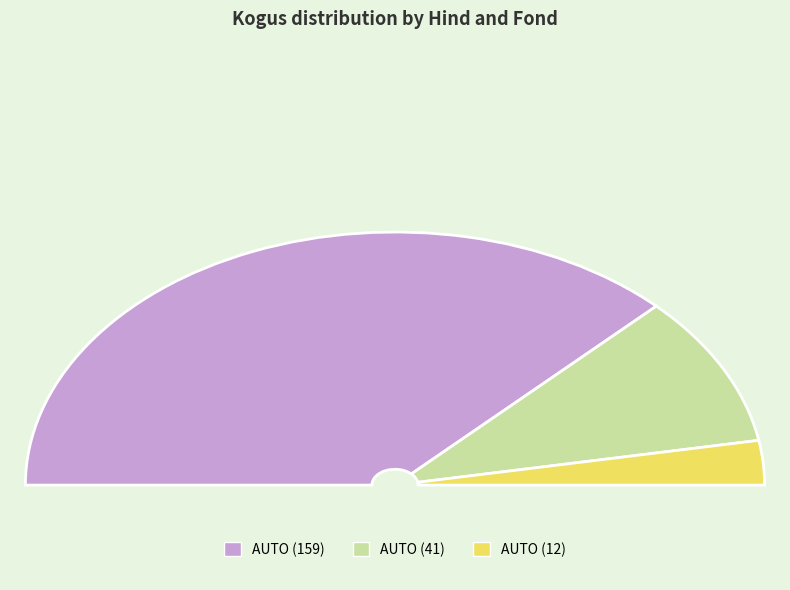

Reading right to left, transcribe all the data shown in this chart.

12	41	159